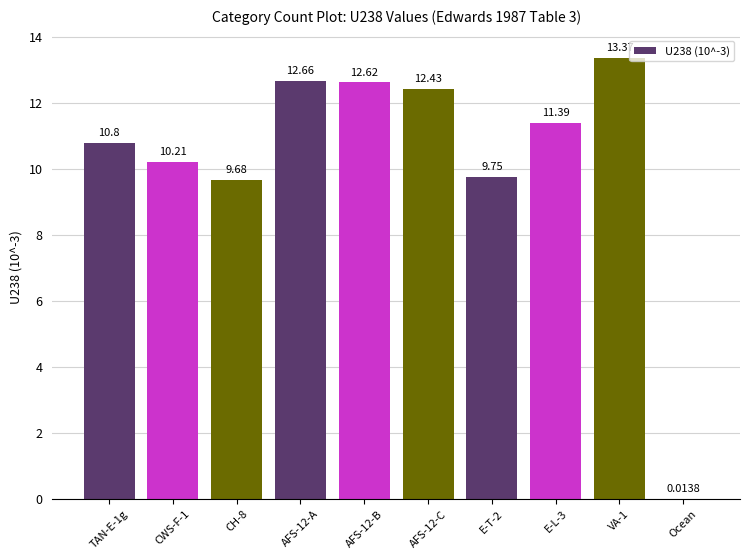

At which label does the data first exceed 11?

AFS-12-A